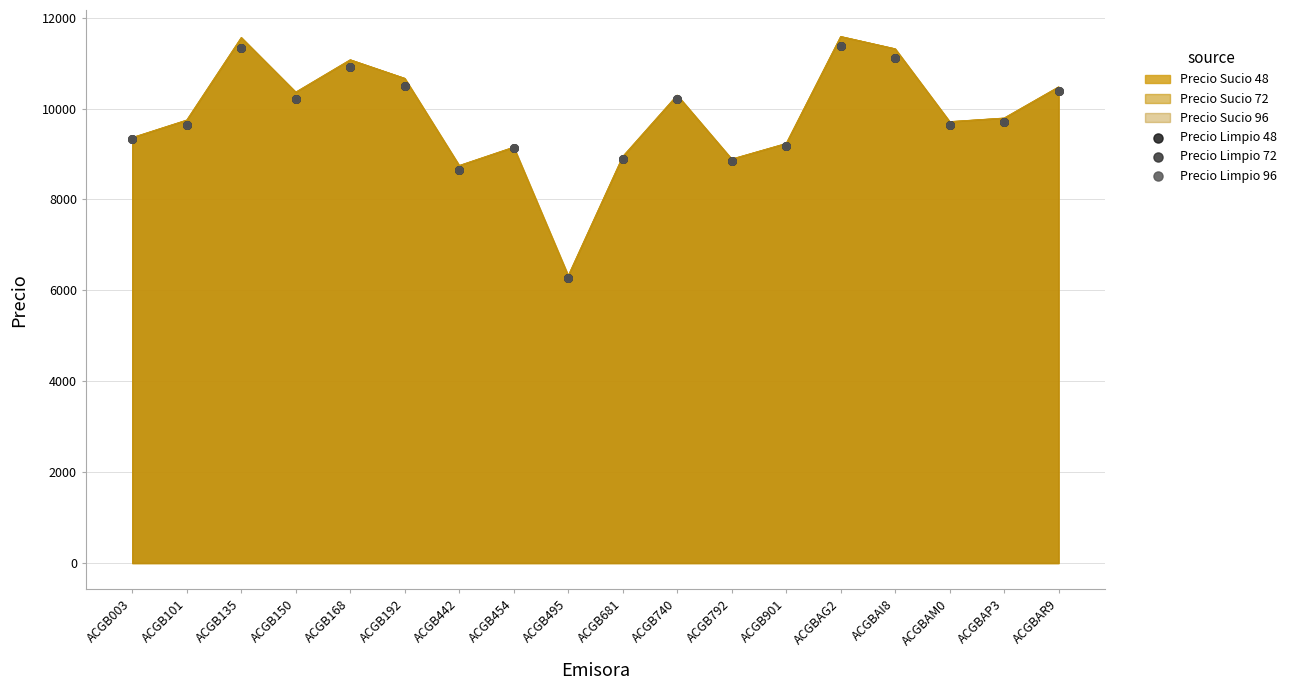

Which series has the largest Y range (max minus min)?

Precio Limpio 48